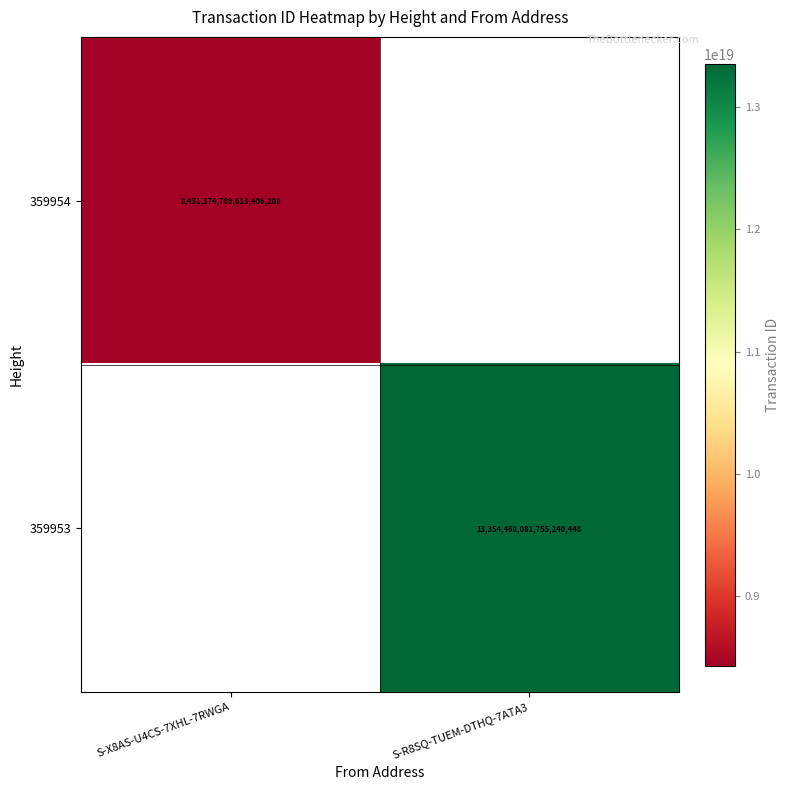

True or false: 359953 has a value of 6076734853727500288 at S-R8SQ-TUEM-DTHQ-7ATA3.

False